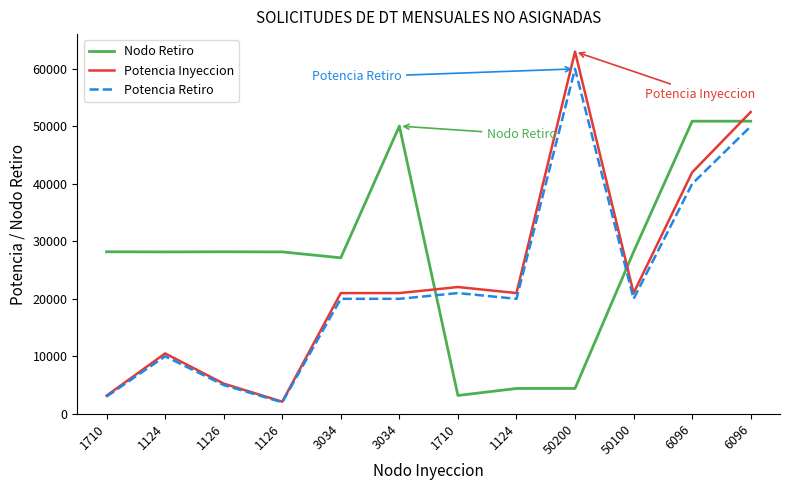

Is the value of Potencia Inyeccion at 3034 greater than the value of Nodo Retiro at 1710?

No